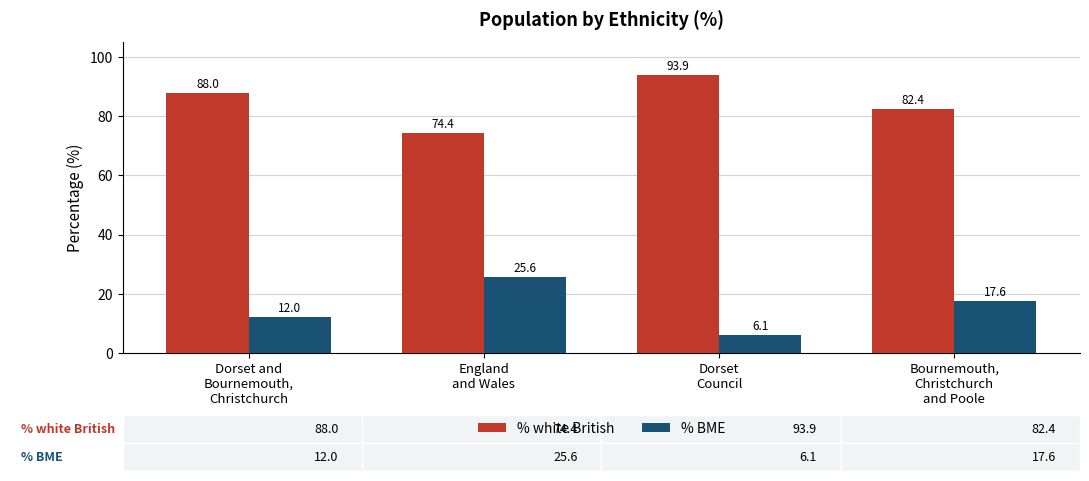

What is the average value of the % BME series?

15.3